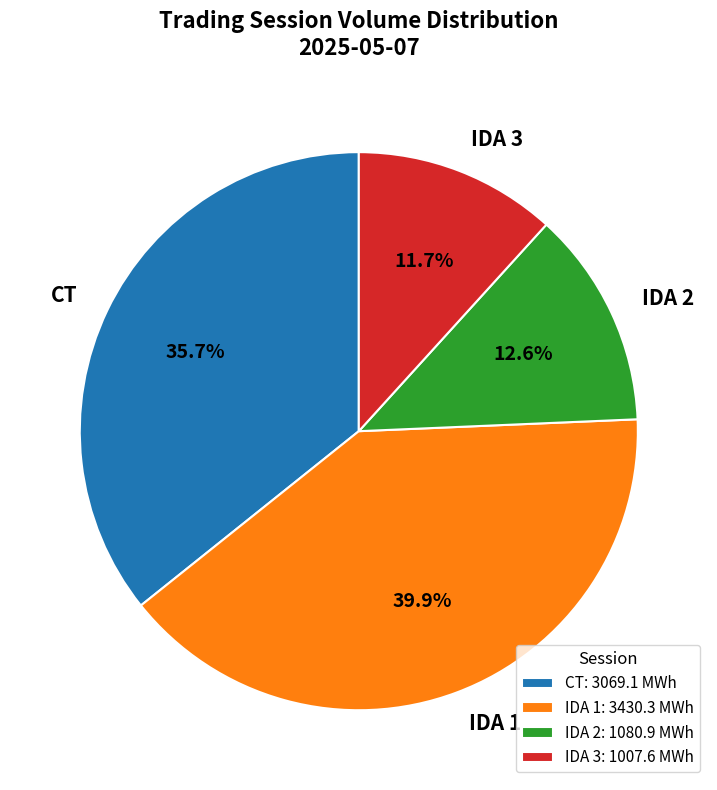

Approximately how many times larger is the value at IDA 1 compared to IDA 3?

3.4